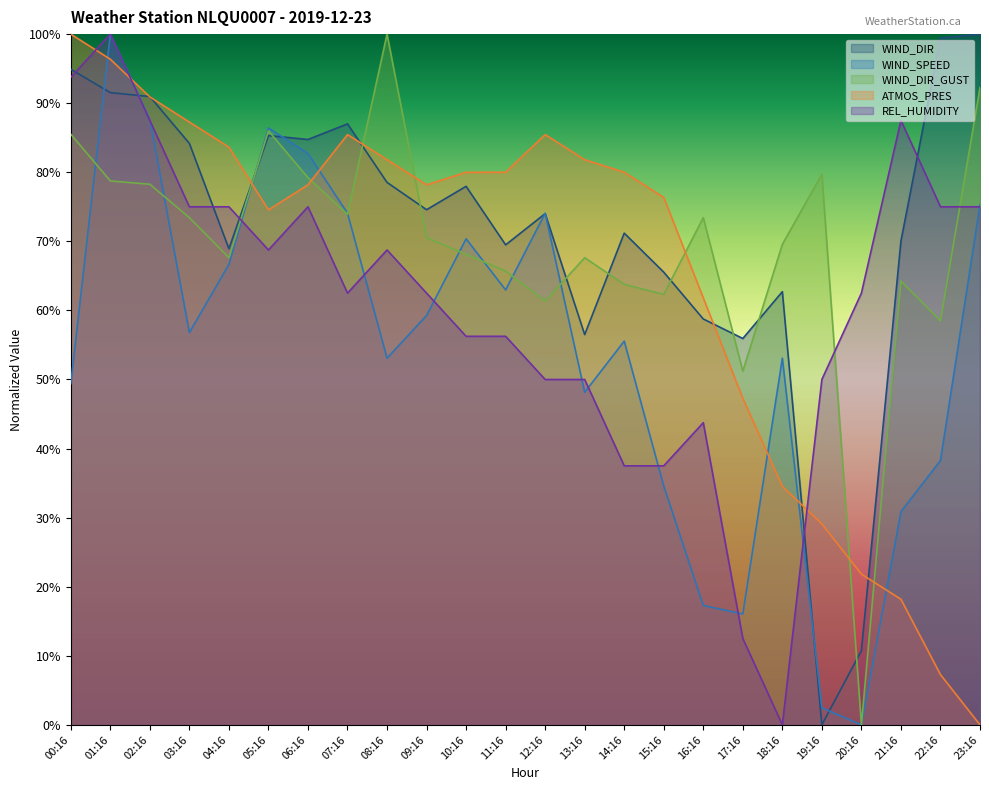

What is the label of the 22nd point from the right?

02:16